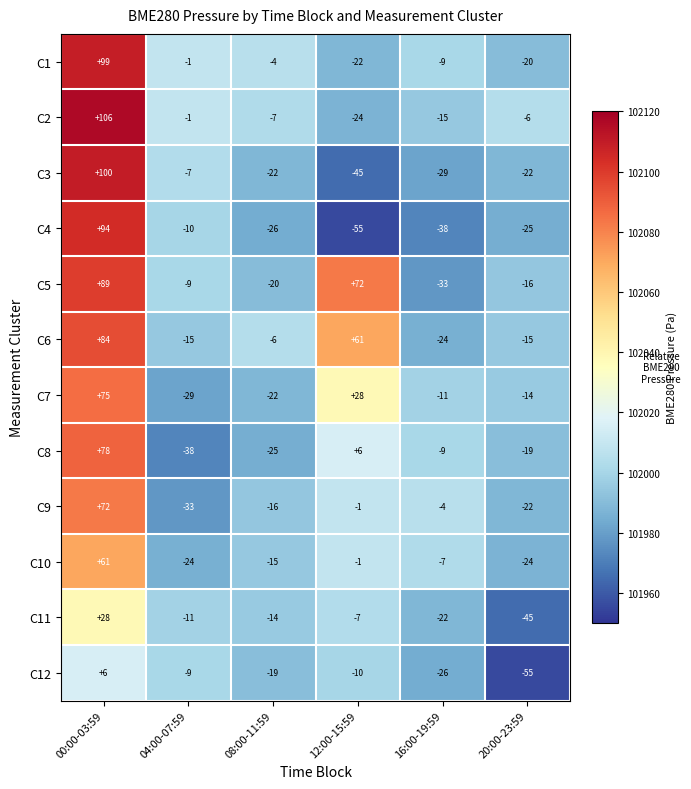

List the series in order of their peak value, lowest first.

C12, C11, C10, C9, C7, C8, C6, C5, C4, C1, C3, C2